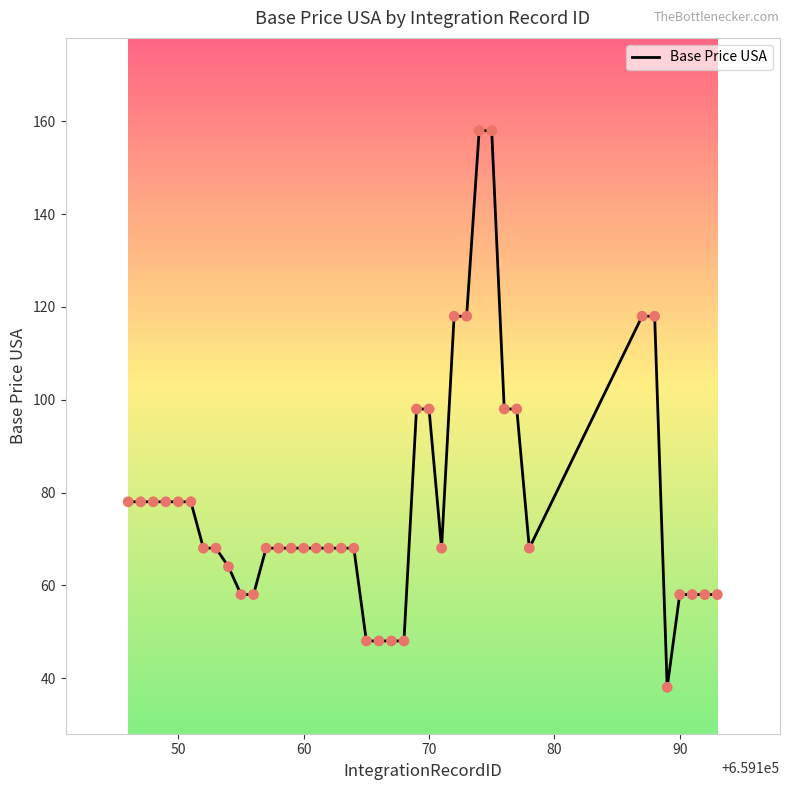

What is the difference between the maximum and minimum values?

120